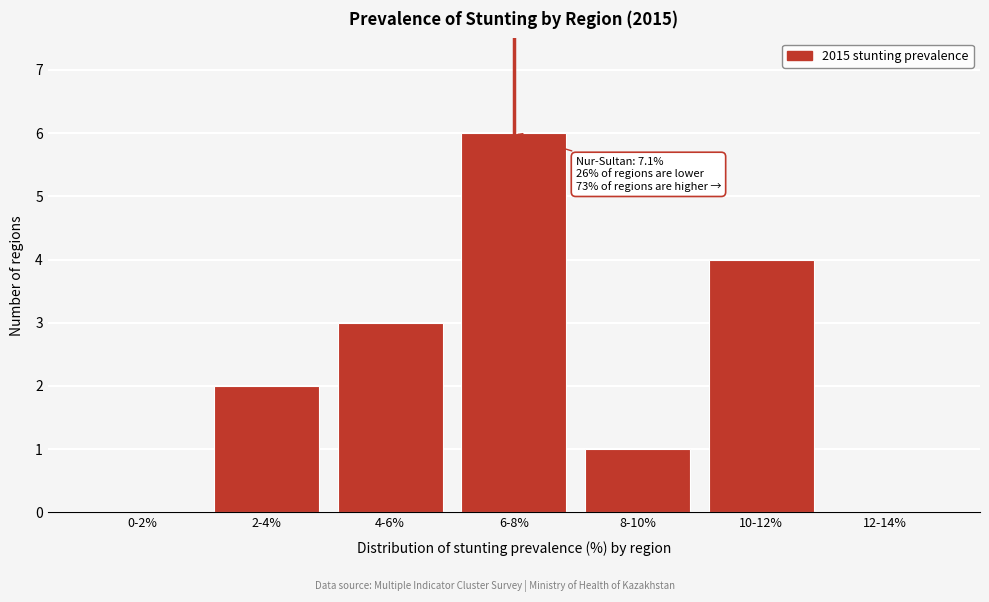

Reading left to right, extract all data points from this chart.

0-2%=0	2-4%=2	4-6%=3	6-8%=6	8-10%=1	10-12%=4	12-14%=0